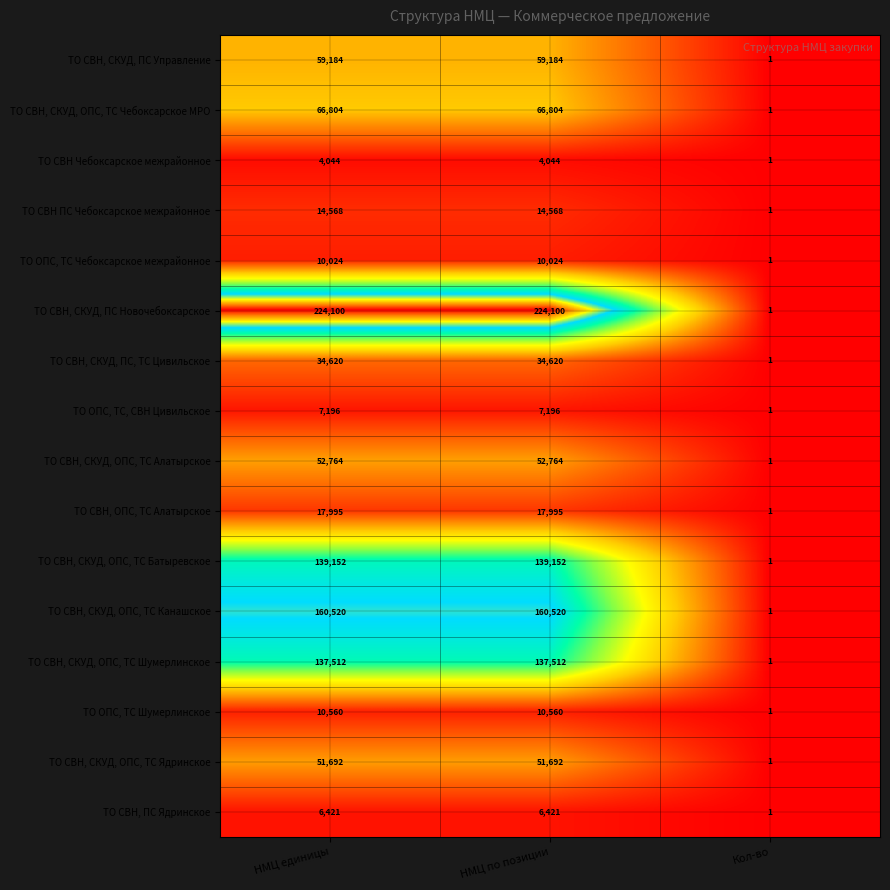

Between НМЦ единицы and Кол-во, which series saw the biggest shift?

ТО СВН, СКУД, ПС Новочебоксарское